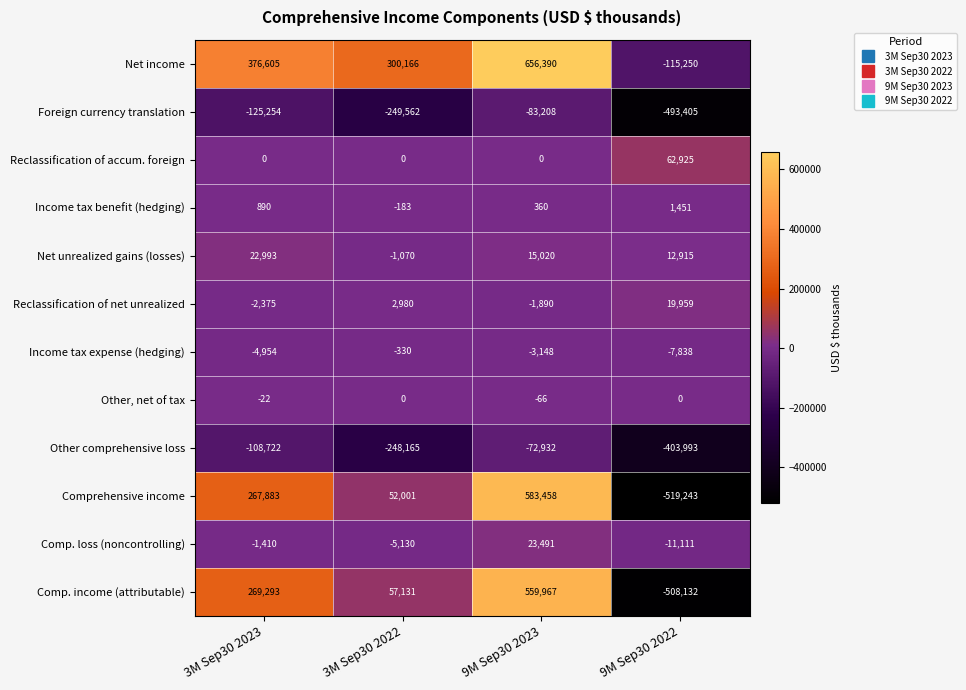

List the series in order of their peak value, highest first.

Net income, Comprehensive income, Comp. income (attributable), Reclassification of accum. foreign, Comp. loss (noncontrolling), Net unrealized gains (losses), Reclassification of net unrealized, Income tax benefit (hedging), Other, net of tax, Income tax expense (hedging), Other comprehensive loss, Foreign currency translation